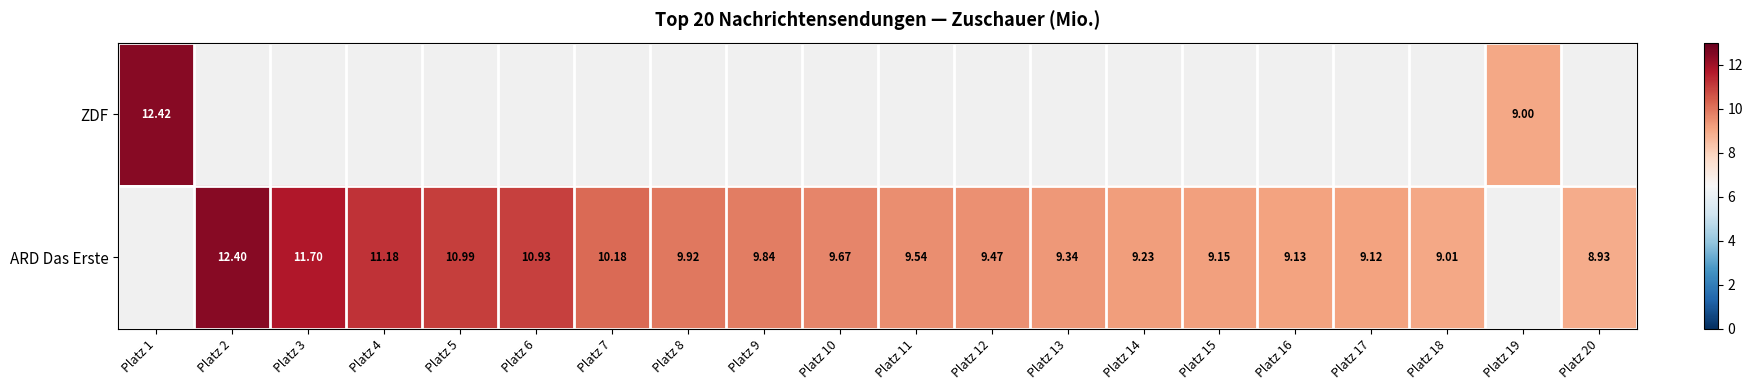

Which series has the largest total across all categories?

ARD Das Erste